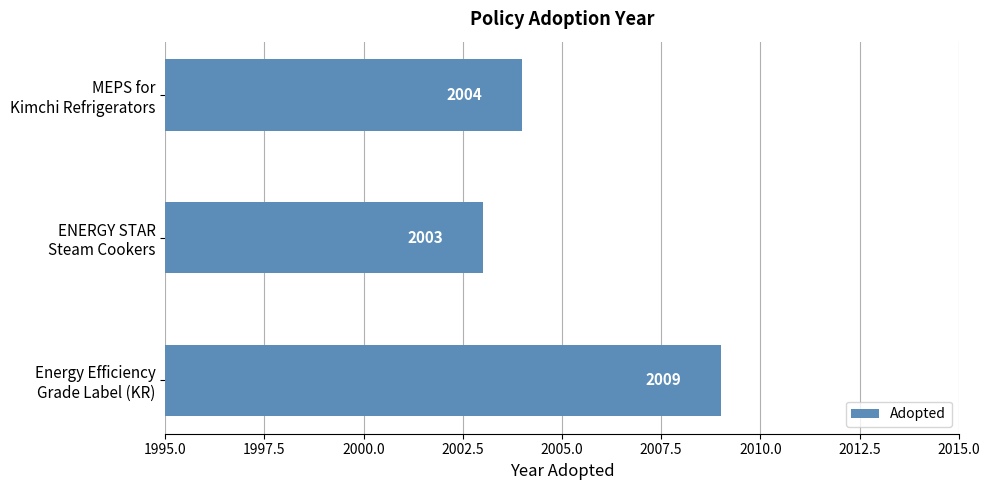

What is the minimum value shown in the chart?

2003